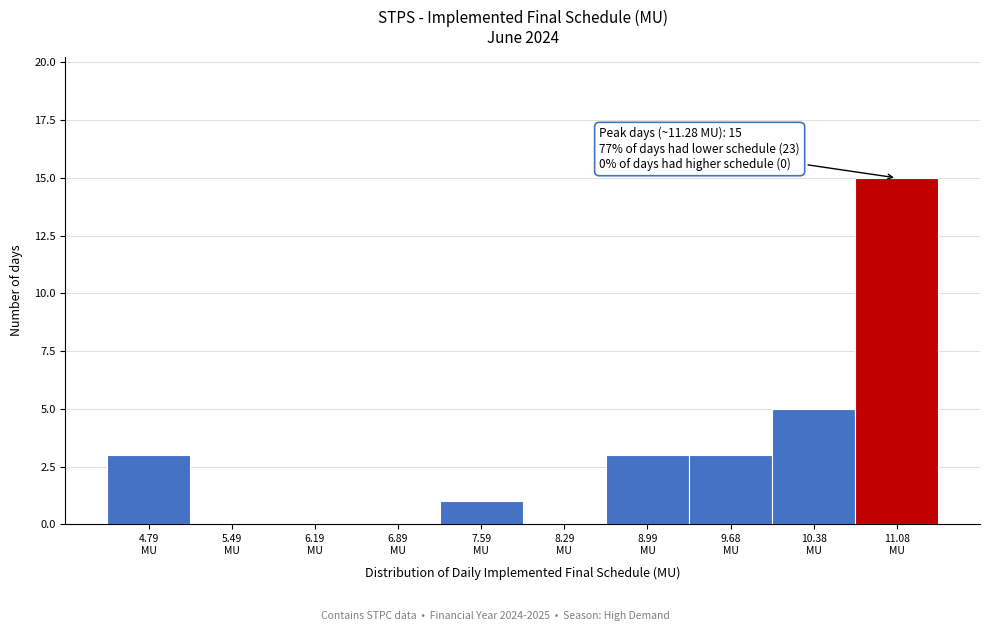

What is the sum of all values?

30